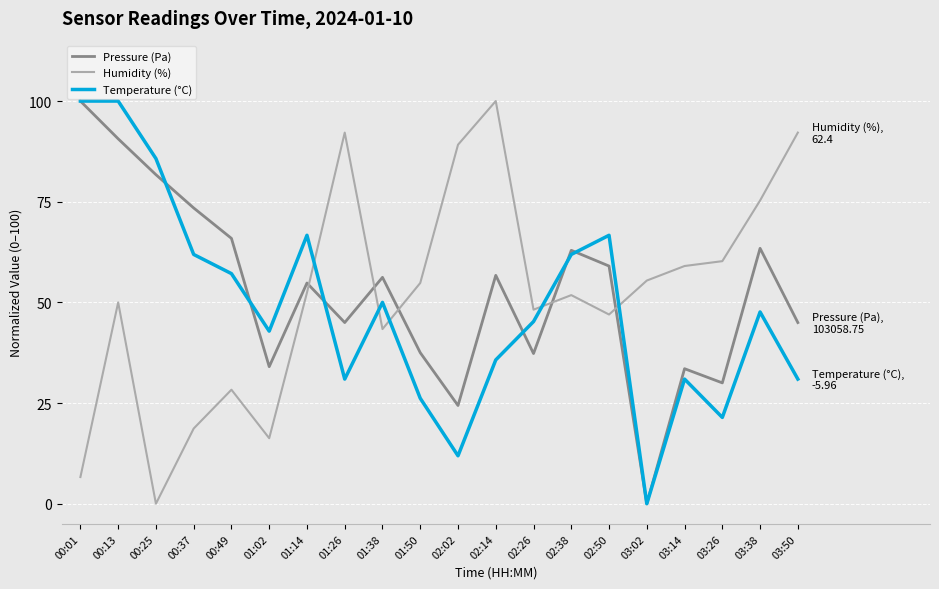

What is the sum of the Humidity (%) values at 01:14 and 01:26?

144.6